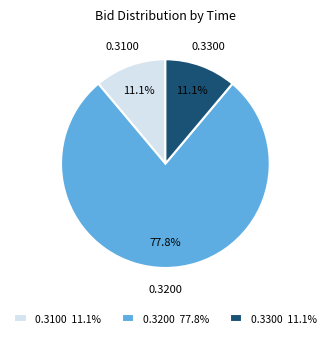

How many segments does this pie chart have?

3